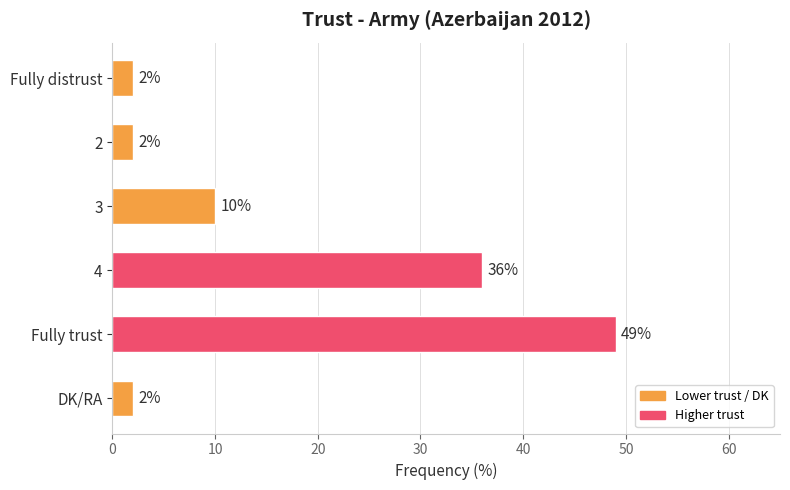

Reading top to bottom, transcribe all the data shown in this chart.

Fully distrust=2	2=2	3=10	4=36	Fully trust=49	DK/RA=2